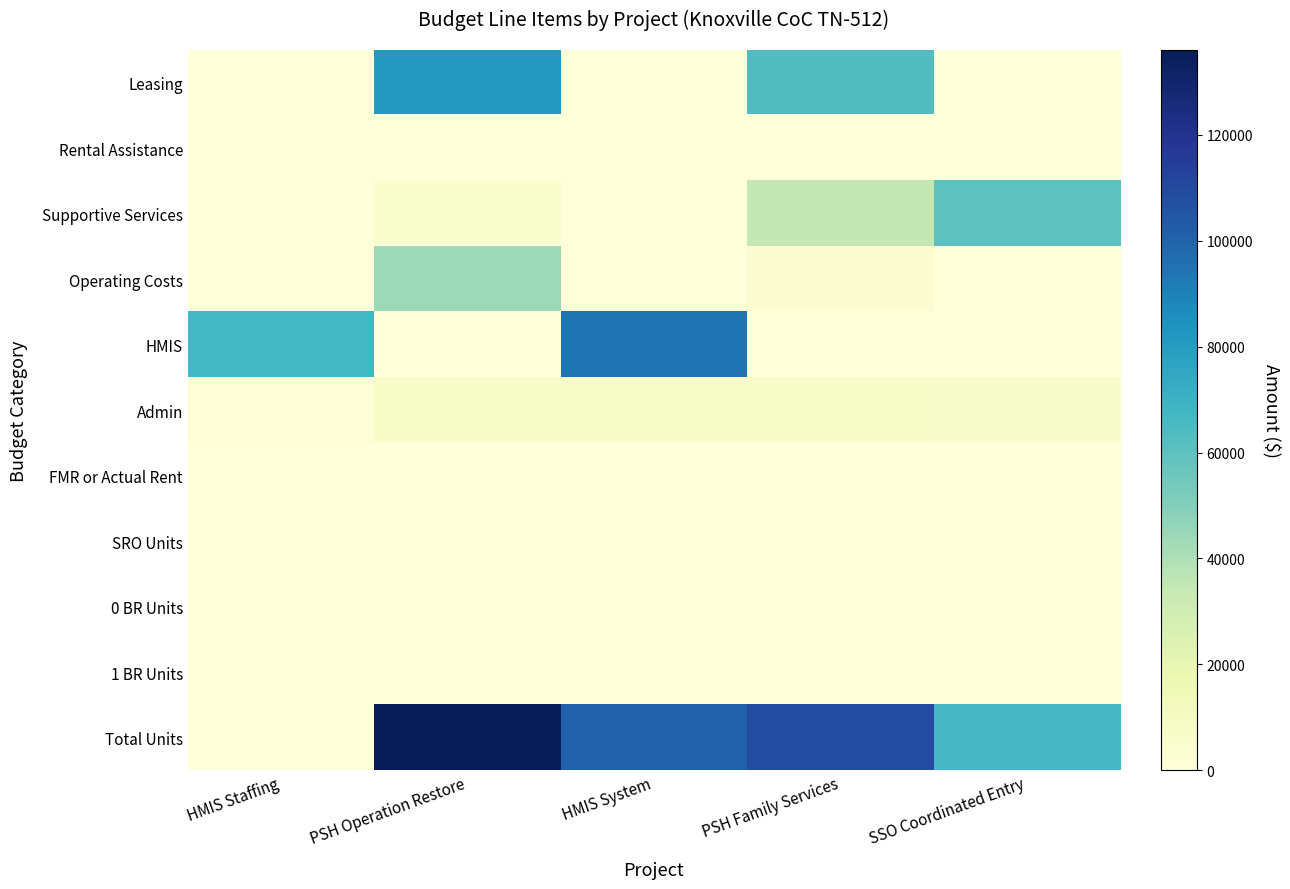

At how many categories does at least one series exceed 2490?

5